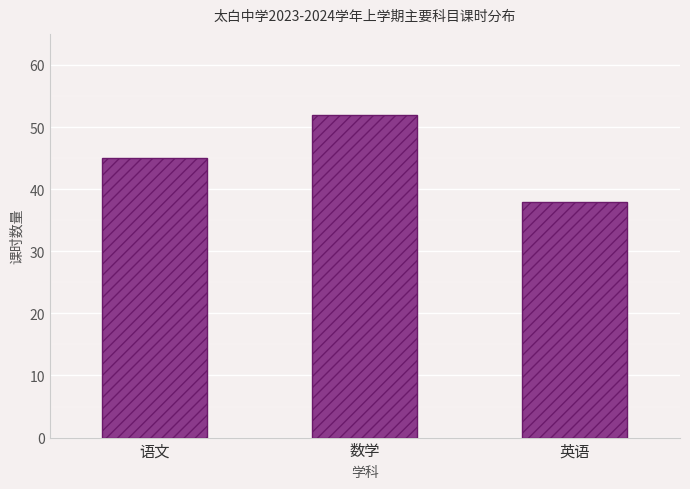

Count the values in the range 38 to 52.

3